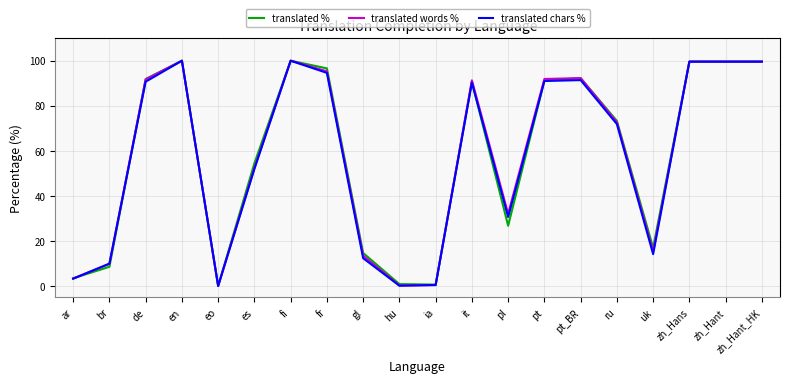

Which series changed the most between uk and zh_Hans?

translated chars %